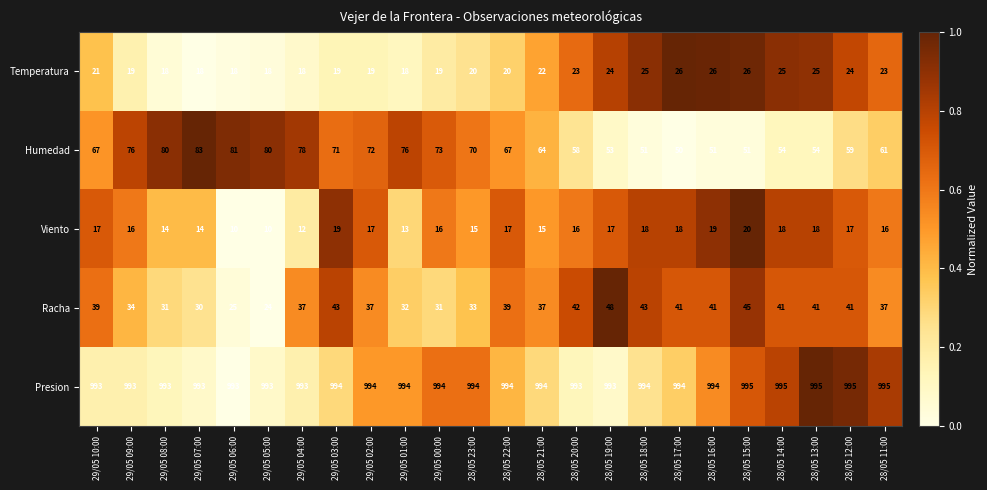

The value of Humedad at 29/05 05:00 is 114. True or false?

False